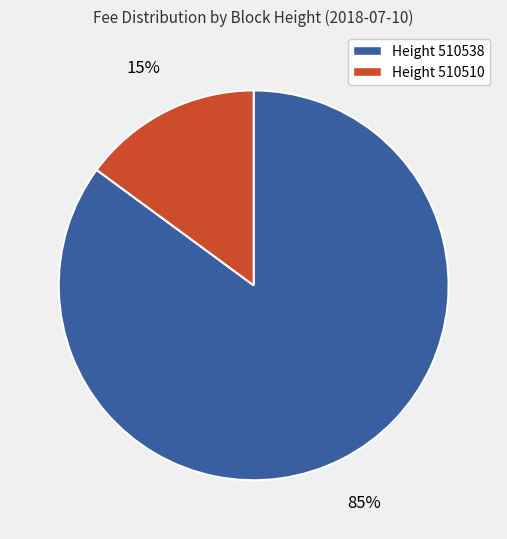

To the nearest percent, what is the average slice percentage?

50%